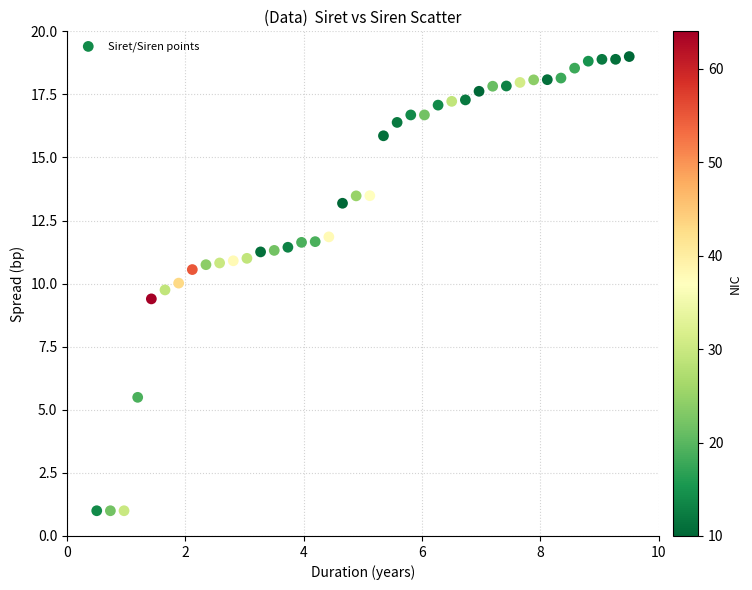

What is the range of X values (max minus min)?

9.0